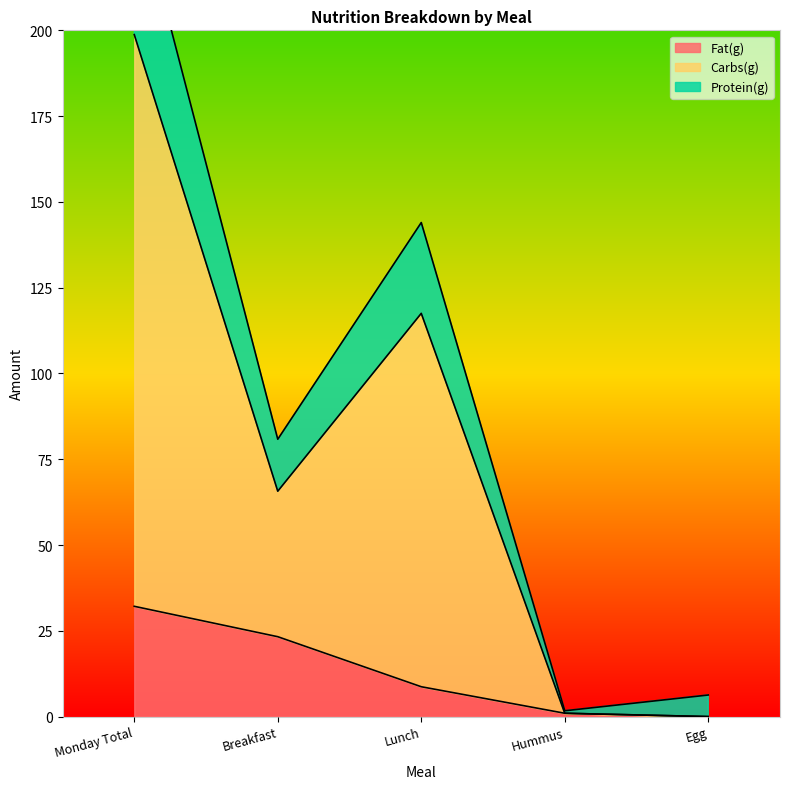

True or false: Fat(g) has a value of 35.2 at Breakfast.

False